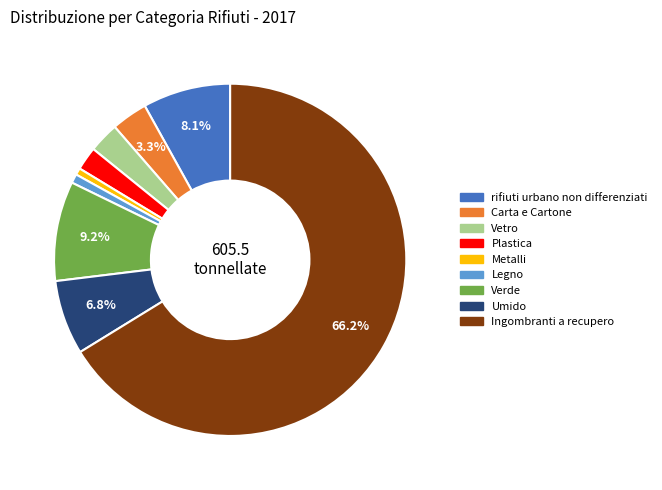

How many segments does this pie chart have?

9